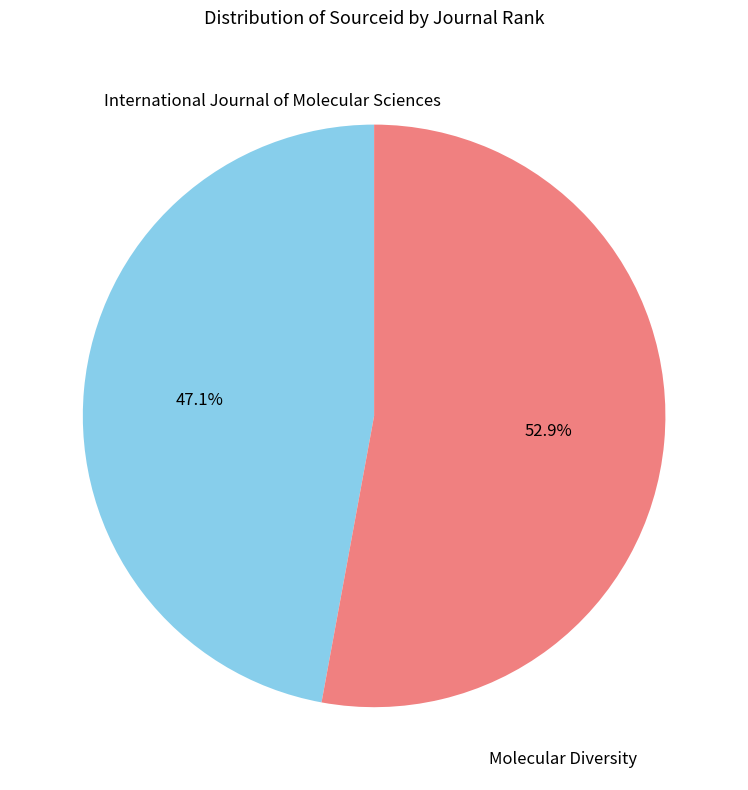

Rank the categories by value from highest to lowest.

Molecular Diversity, International Journal of Molecular Sciences